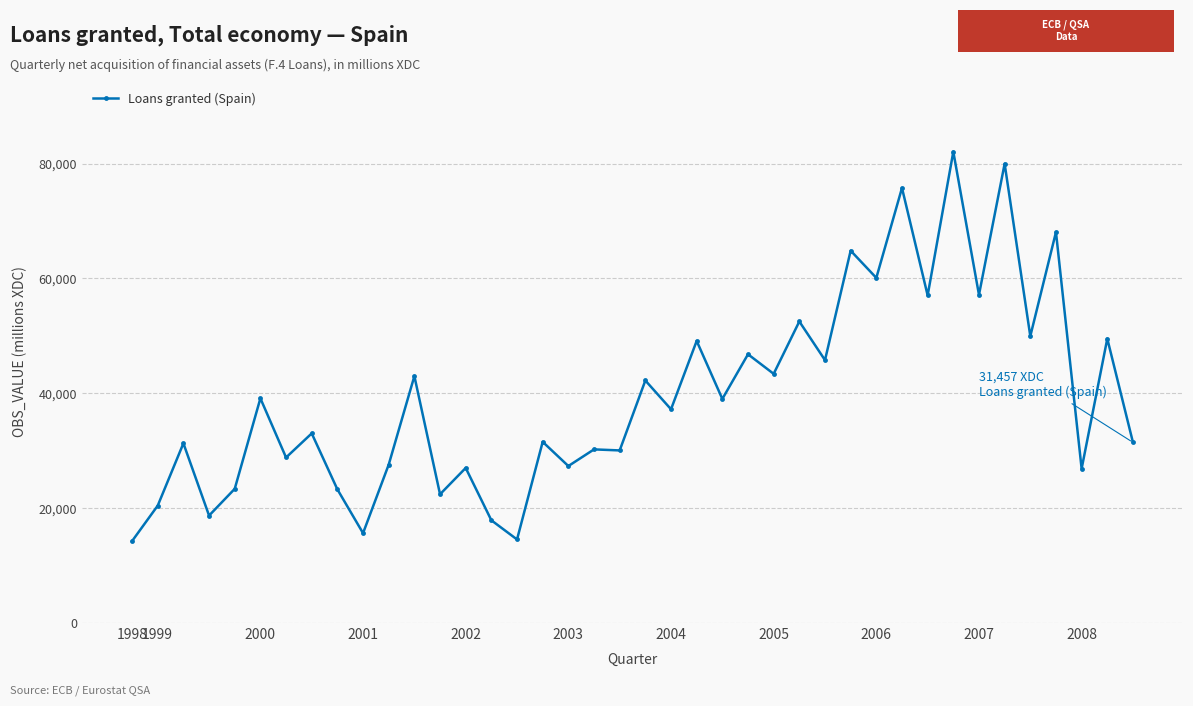

What is the minimum value shown in the chart?

14269